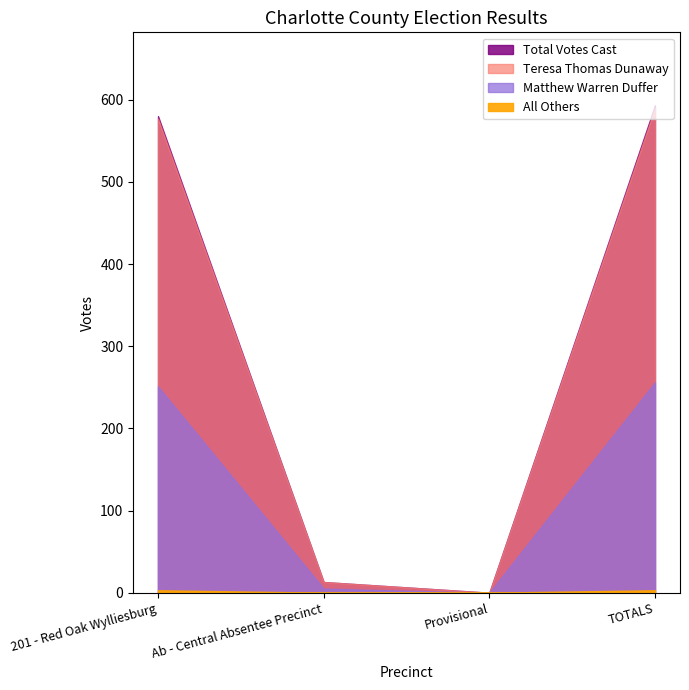

Where does the Teresa Thomas Dunaway series first go above 326?

TOTALS